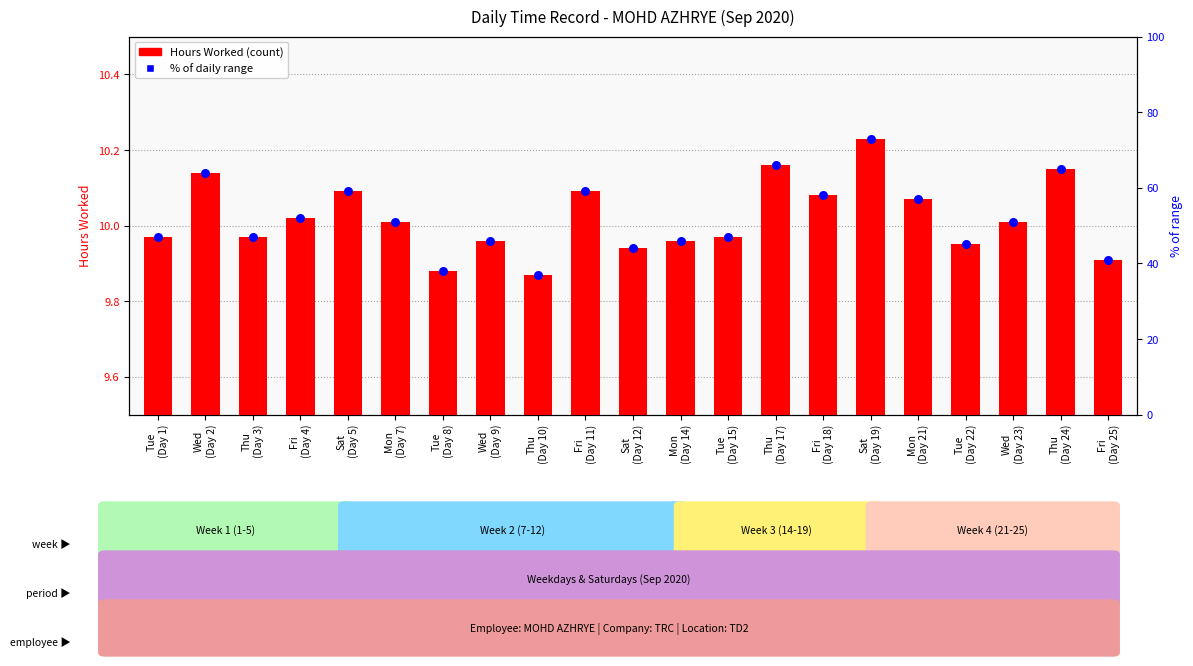

Which series has the widest spread of Y values?

% of max hours